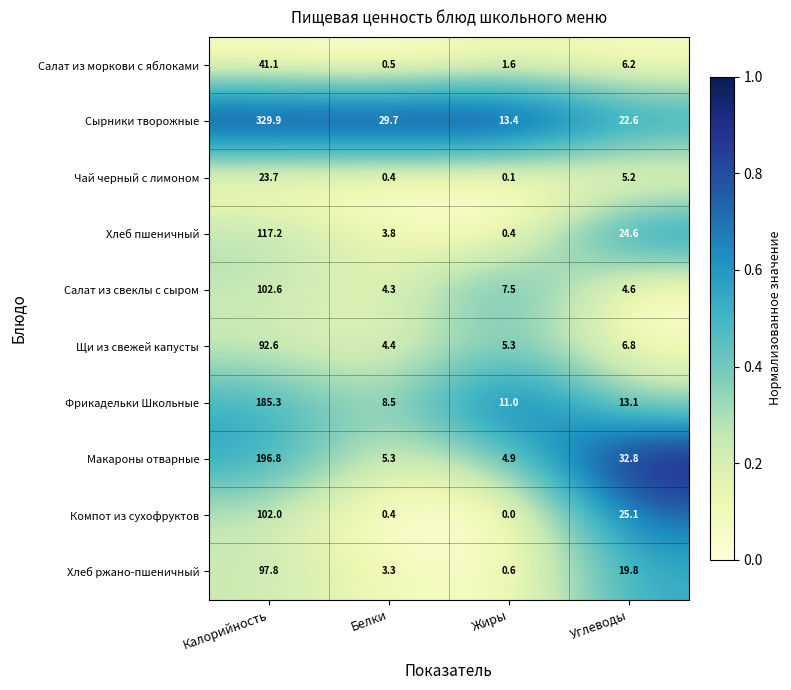

At which category is the sum across all series the highest?

Калорийность